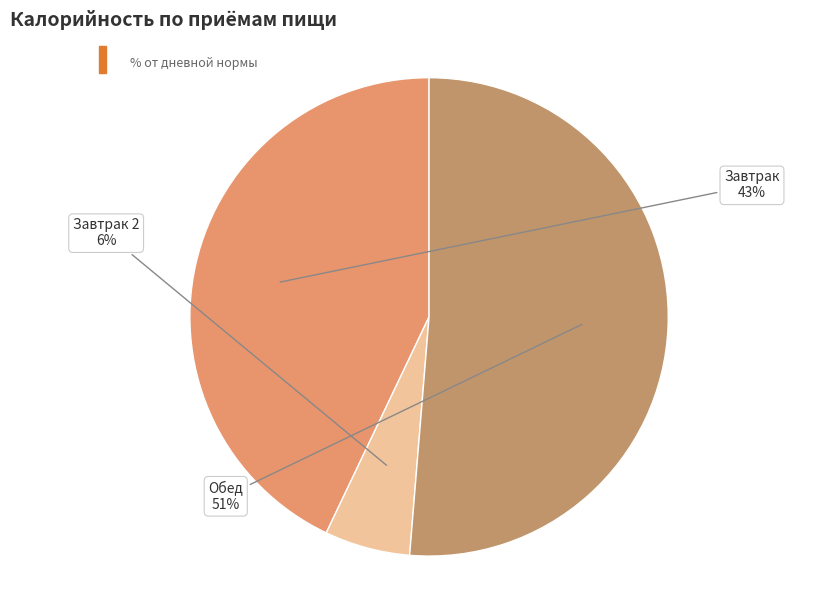

True or false: Завтрак accounts for 43% of the total.

True